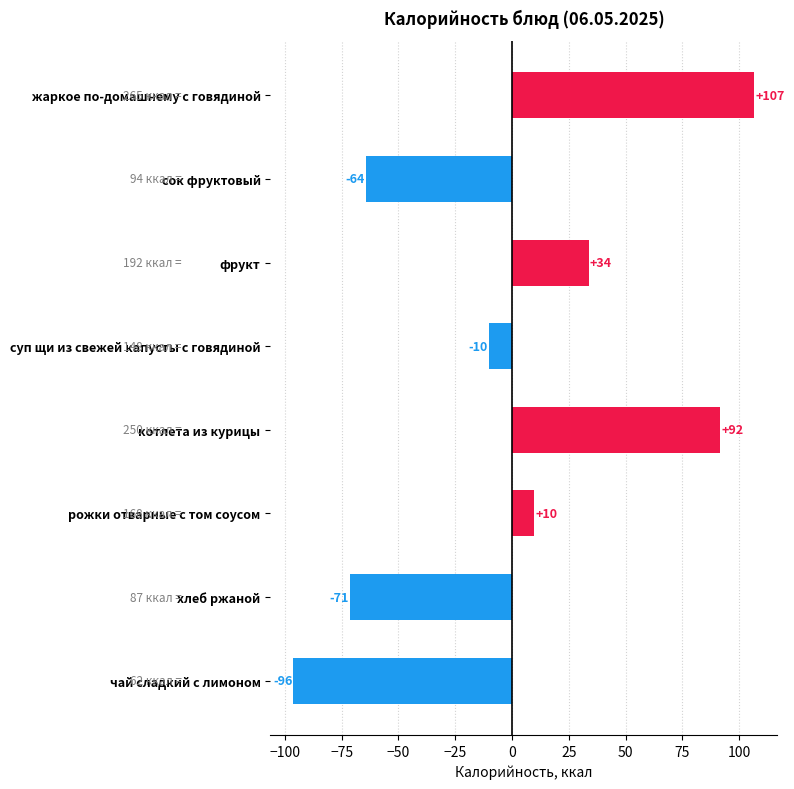

How many negative values are there?

4